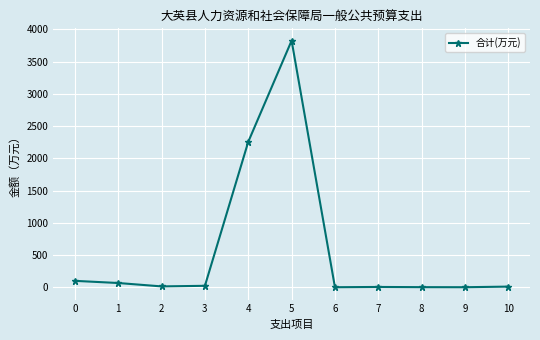

True or false: the data has more than 1 interior local peaks.

True